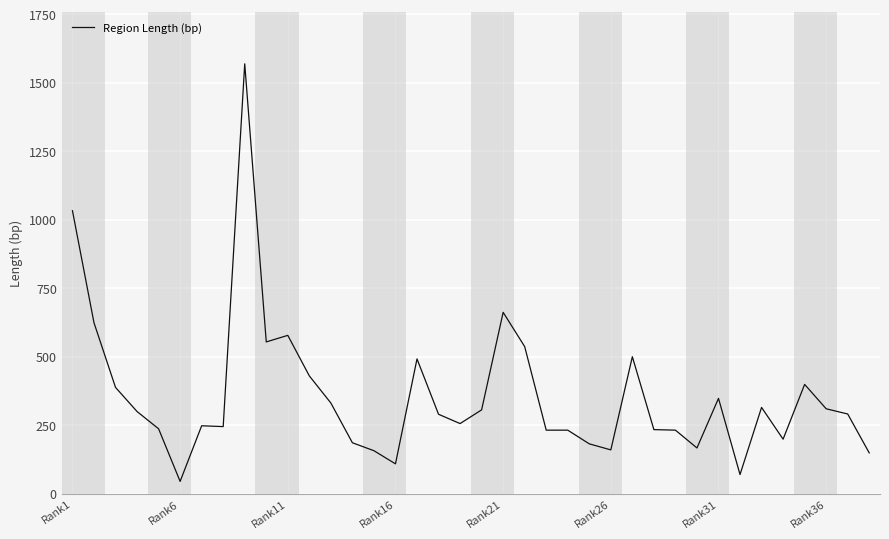

What is the greatest value displayed?

1569